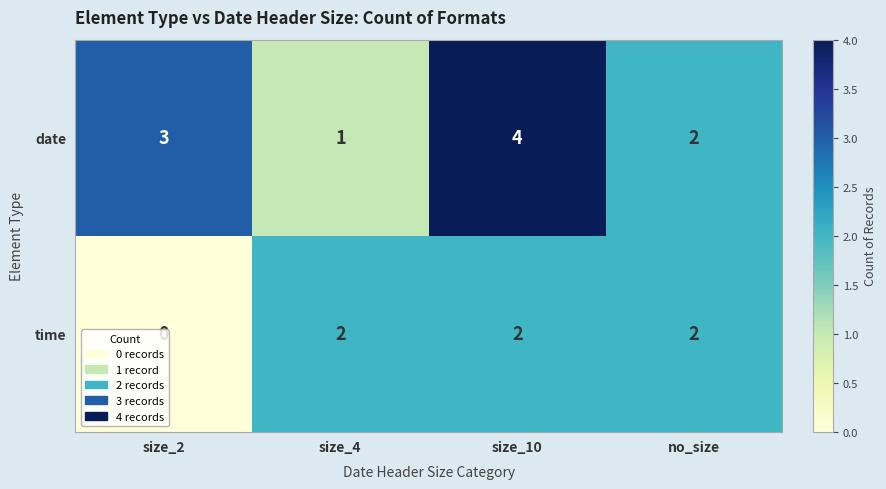

Which series has the largest range (max minus min)?

date